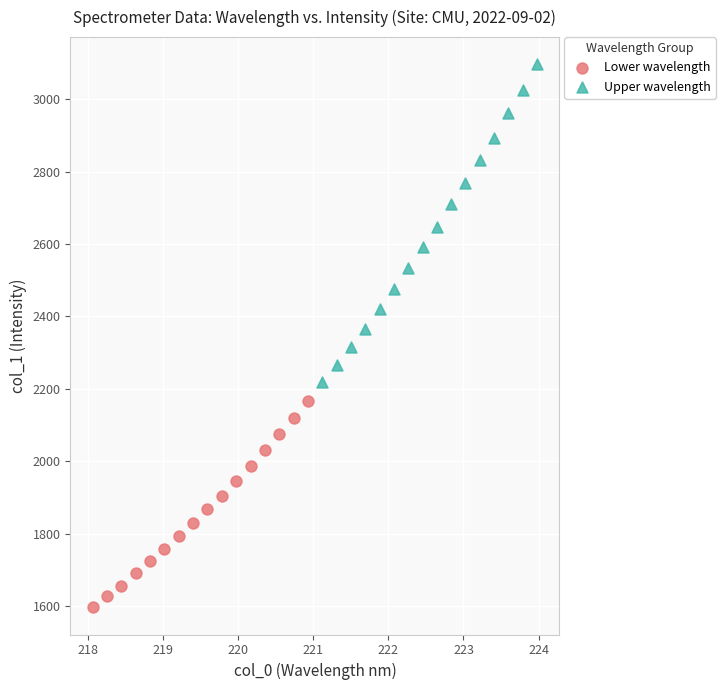

Which series contains the highest Y value?

Upper wavelength